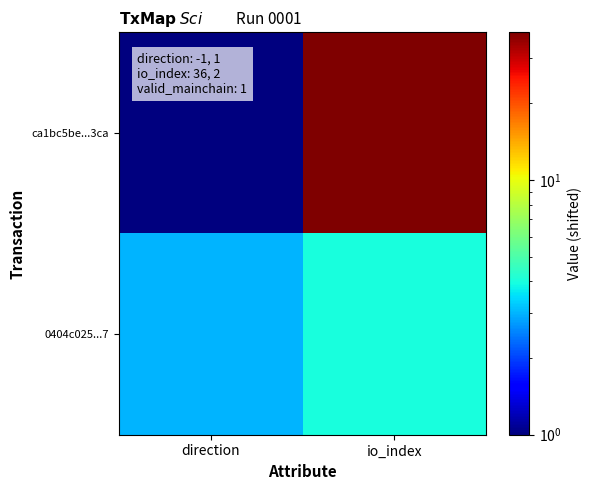

Rank the series at direction from lowest to highest value.

ca1bc5be...3ca, 0404c025...7